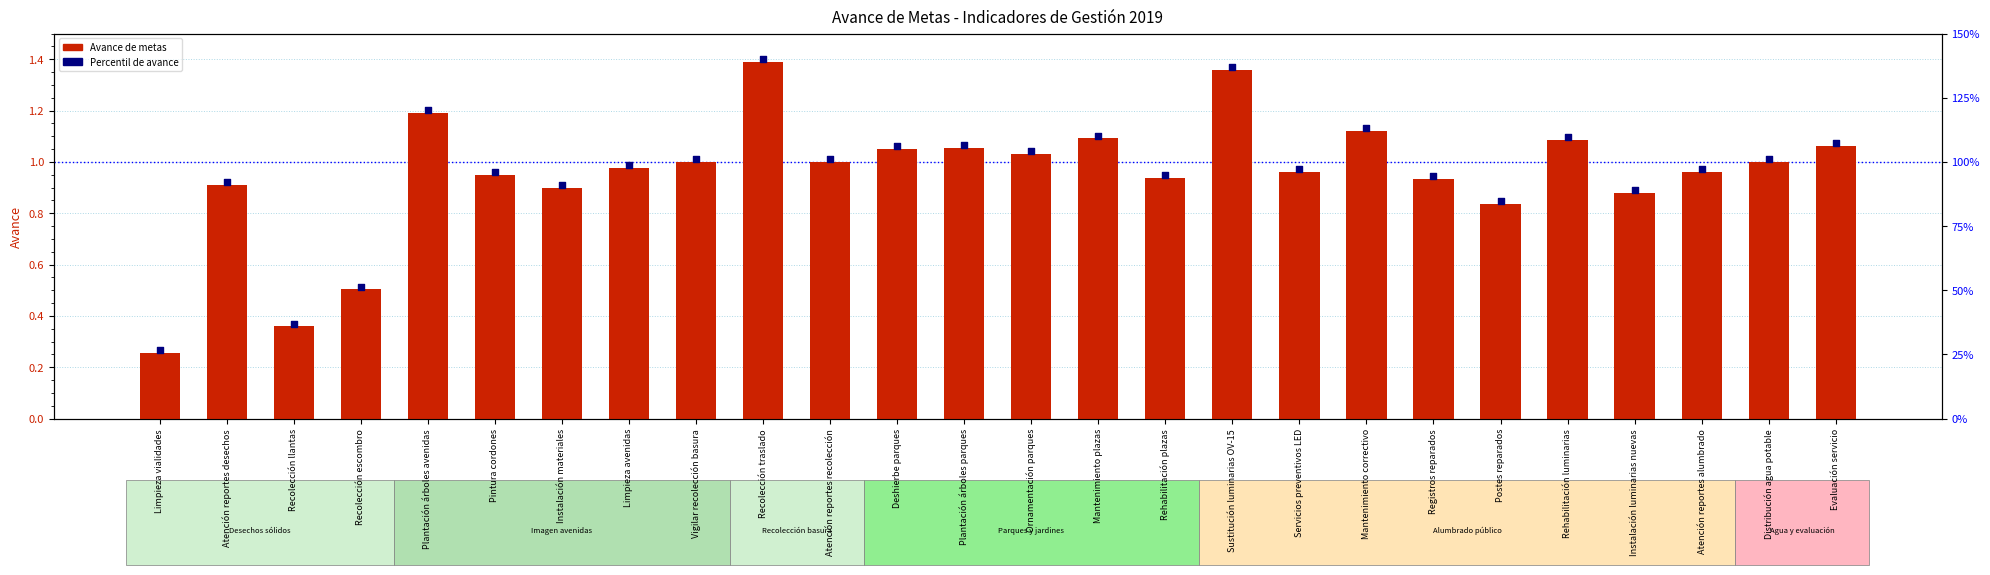

Which series has the largest Y range (max minus min)?

Avance de metas